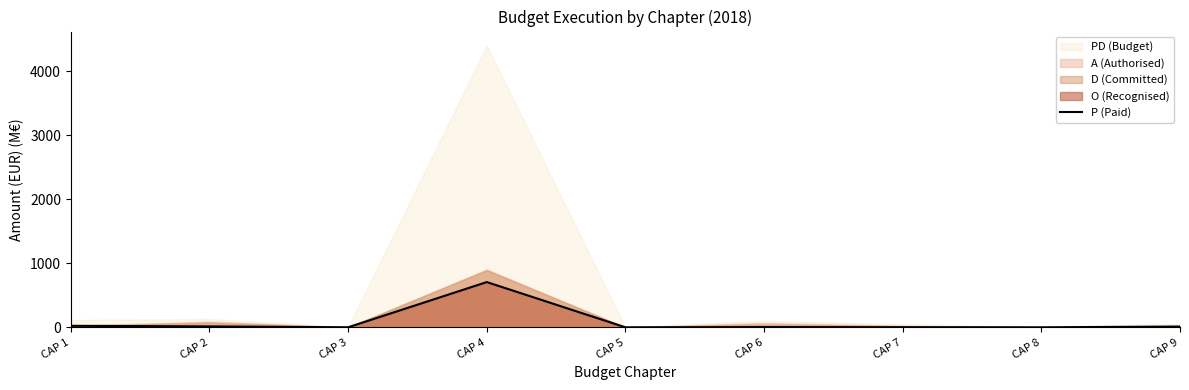

Read the value at CAP 3.

0.4